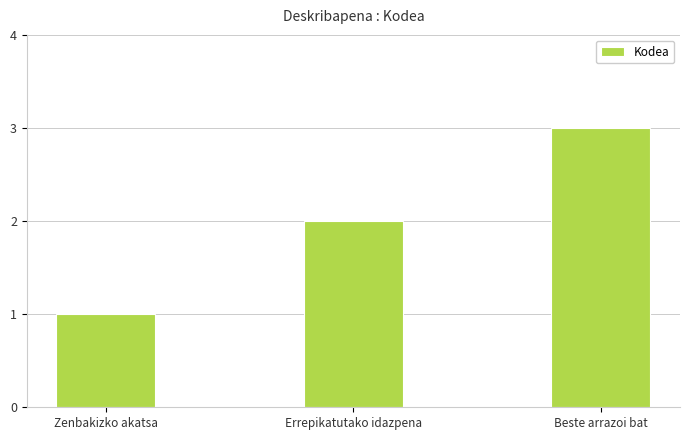

True or false: the data shows 1 at Zenbakizko akatsa.

True